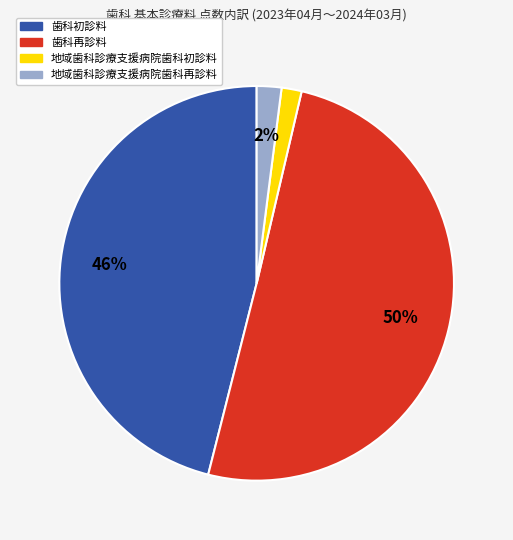

Combined, do 歯科再診料 and 歯科初診料 account for over 50%?

Yes